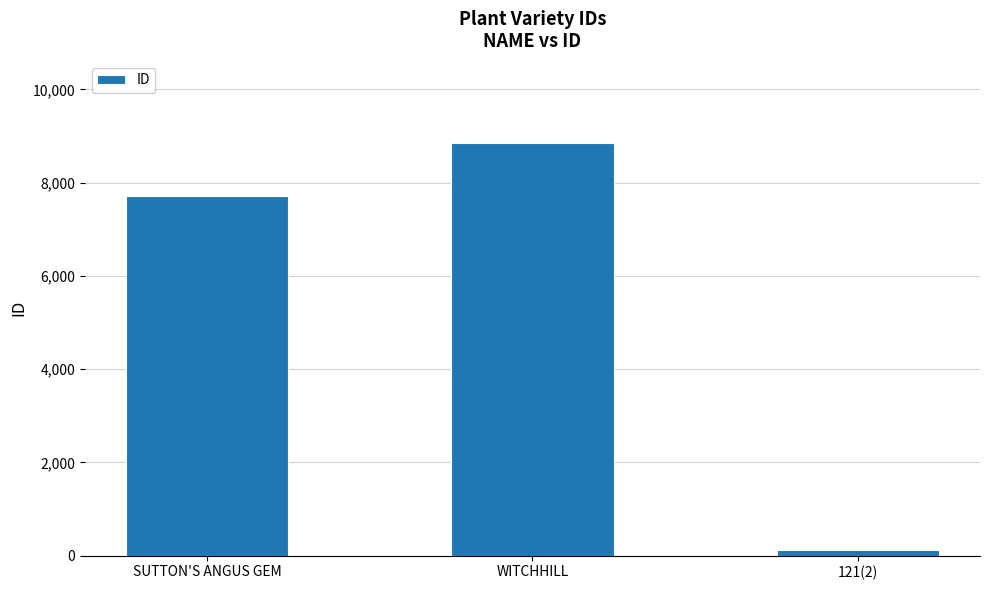

What is the difference between the maximum and second lowest values?

1123